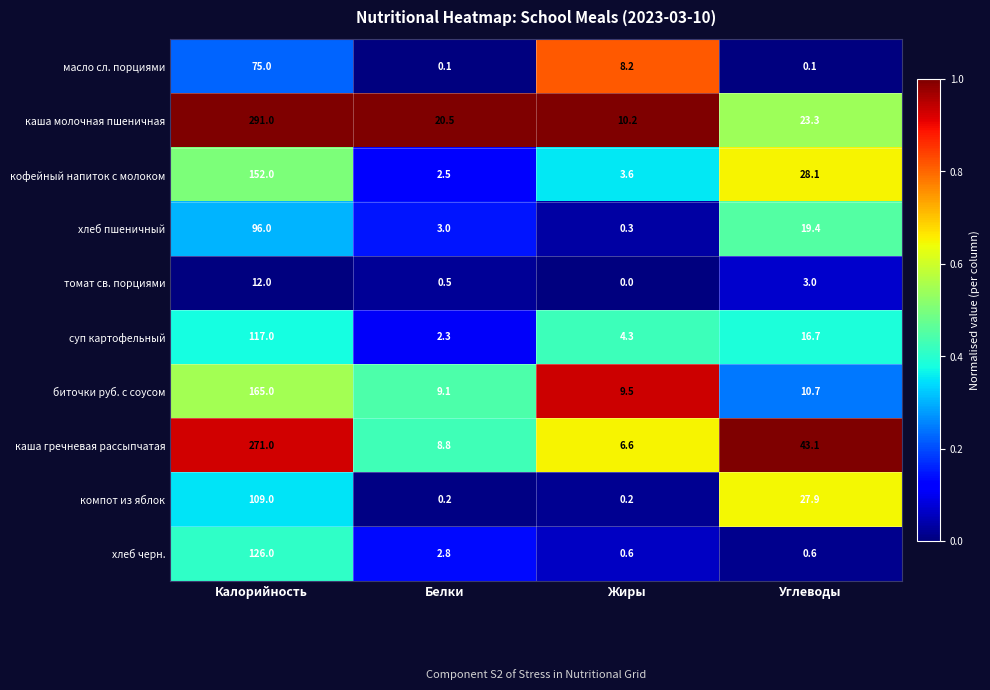

What is the difference between the maximum and minimum values in the суп картофельный series?

114.7